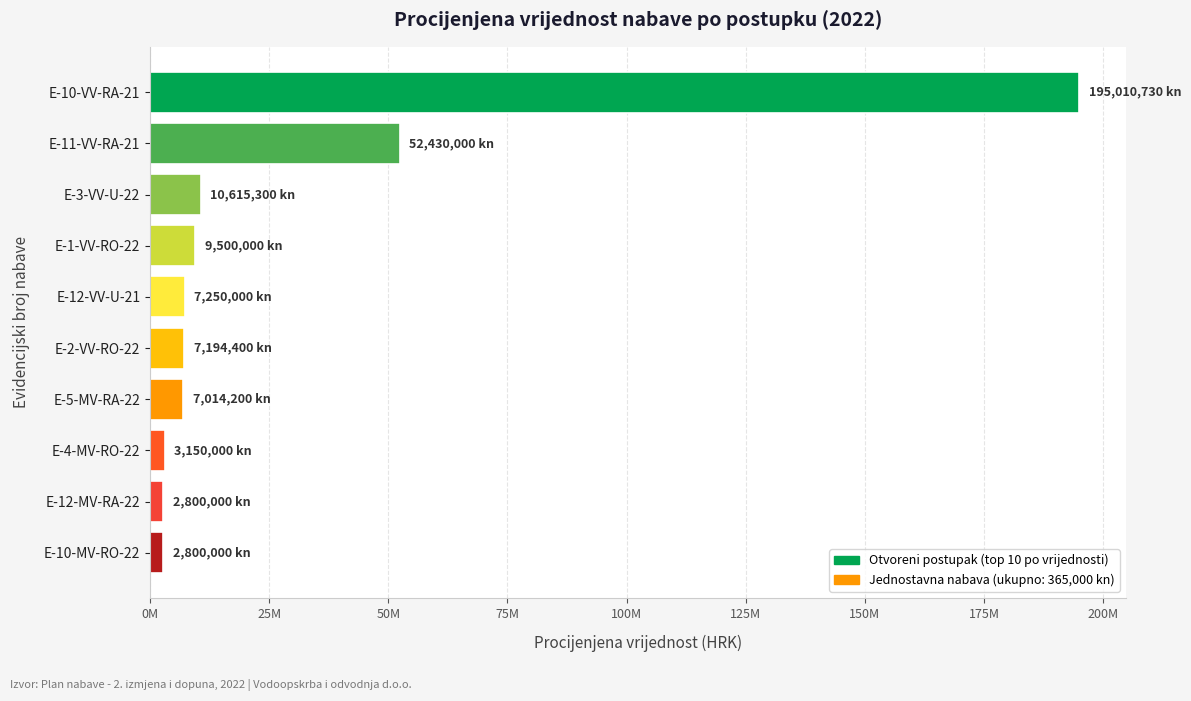

Which label corresponds to the largest value in the chart?

E-10-VV-RA-21